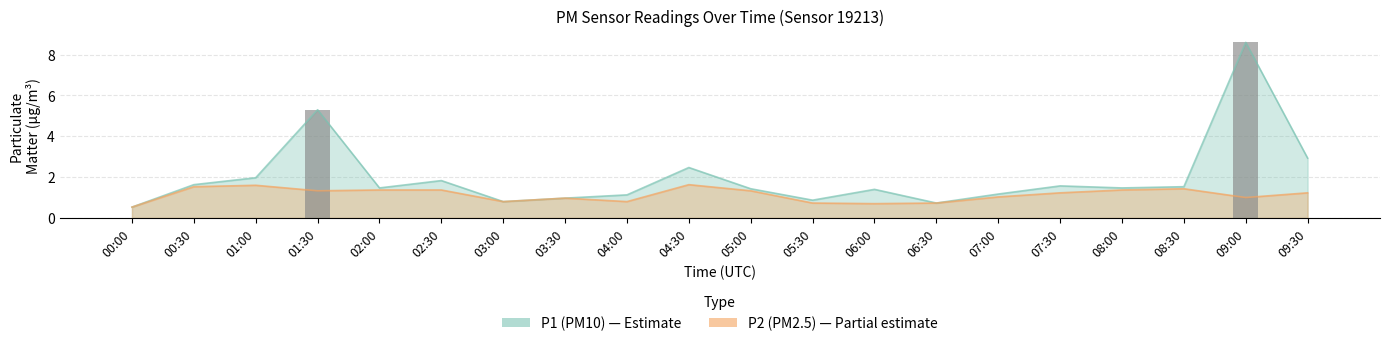

Which has a higher value, 01:00 or 00:00?

01:00